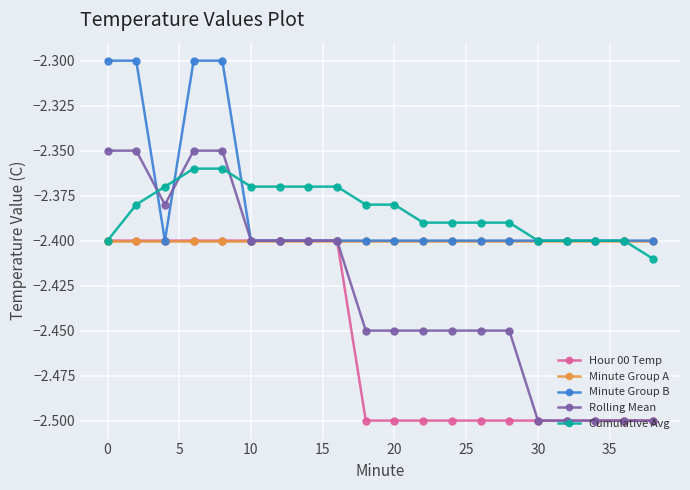

What is the greatest value displayed?

-2.3